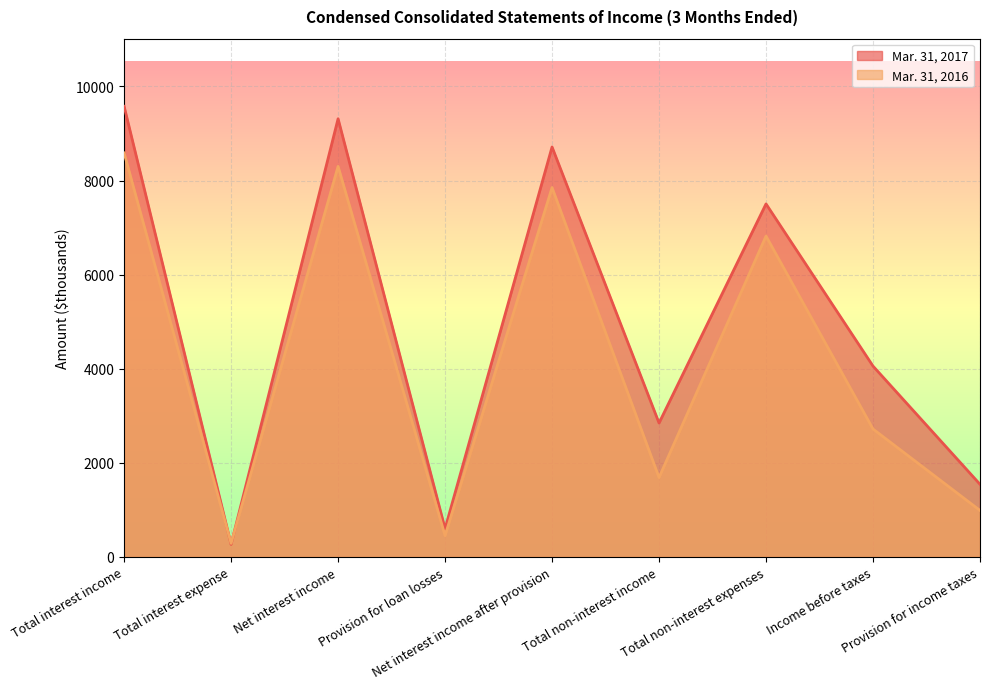

At which category does Mar. 31, 2017 reach its first local peak?

Net interest income